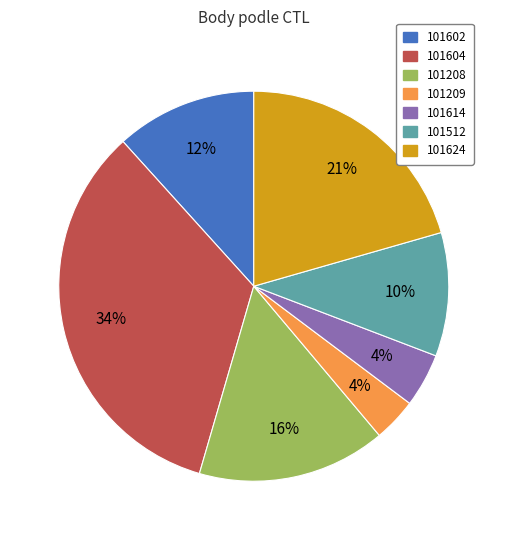

Between 101602 and 101209, which is larger?

101602